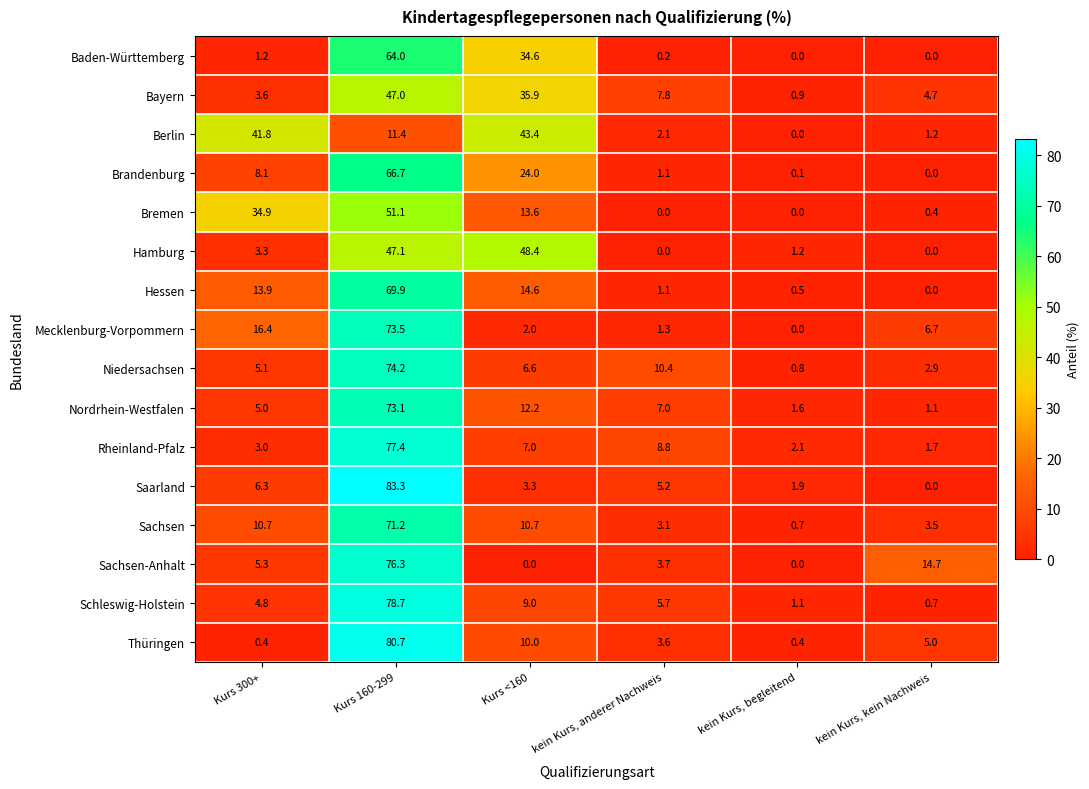

What is the sum of the Sachsen-Anhalt values at kein Kurs, kein Nachweis and Kurs 300+?

20.0